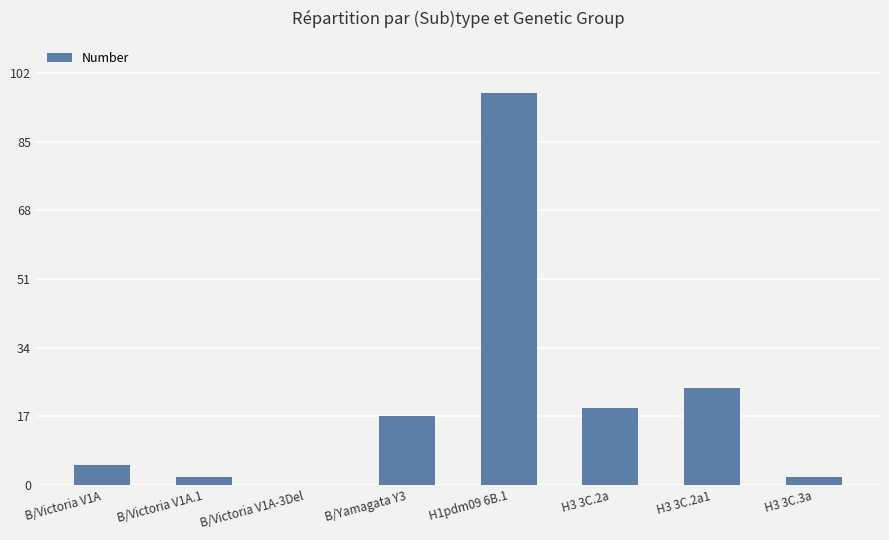

Approximately how many times larger is the value at H1pdm09 6B.1 compared to H3 3C.2a1?

4.0